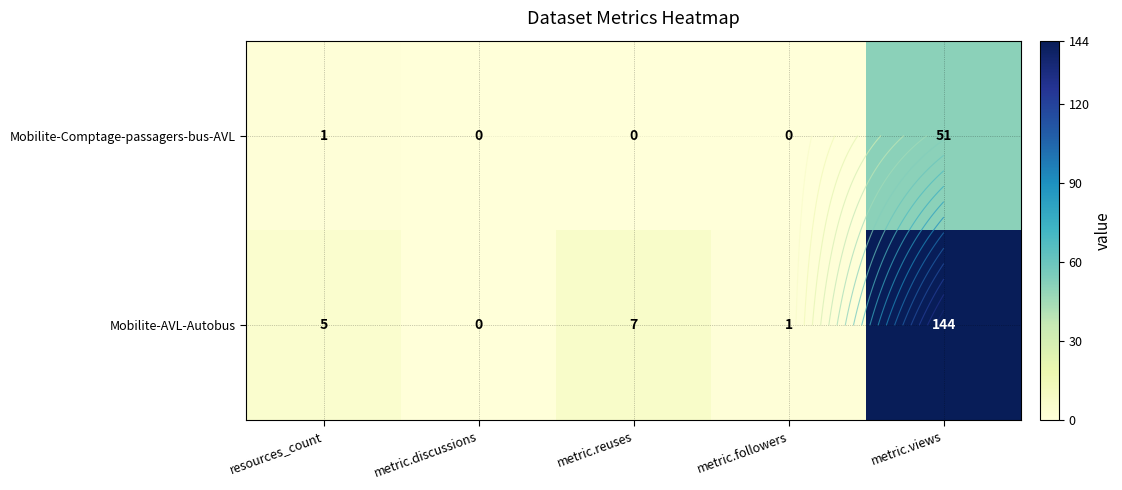

The Mobilite-AVL-Autobus series shows 1 at metric.followers. True or false?

True